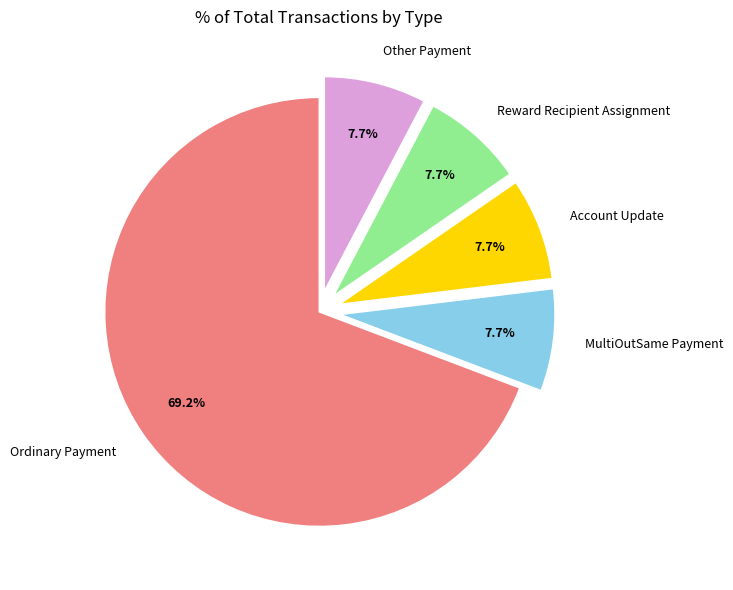

To the nearest percent, what portion does Ordinary Payment represent?

69%